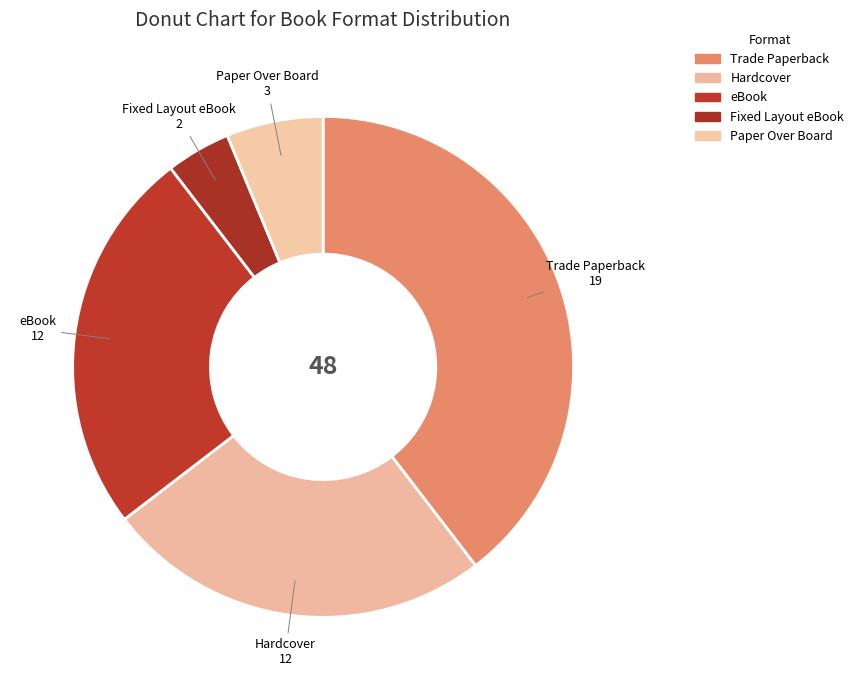

How many slices are in this pie chart?

5